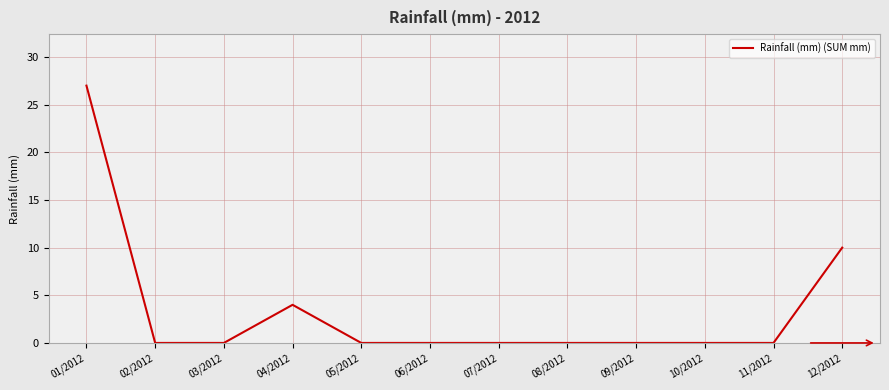

What value does the data have at 12/2012?

10